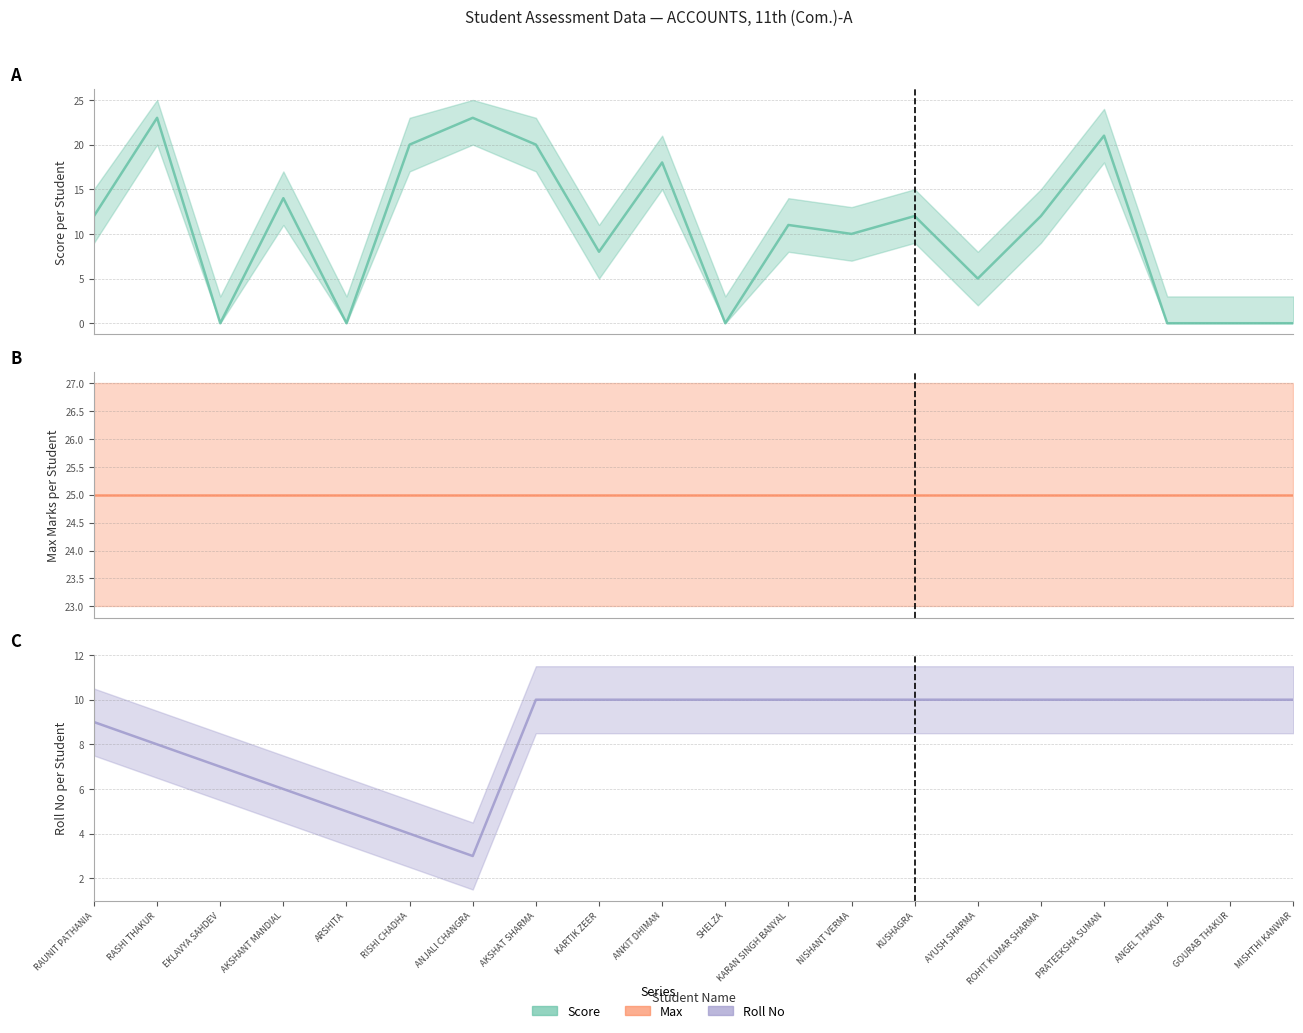

Which series has the largest range (max minus min)?

Score (line)